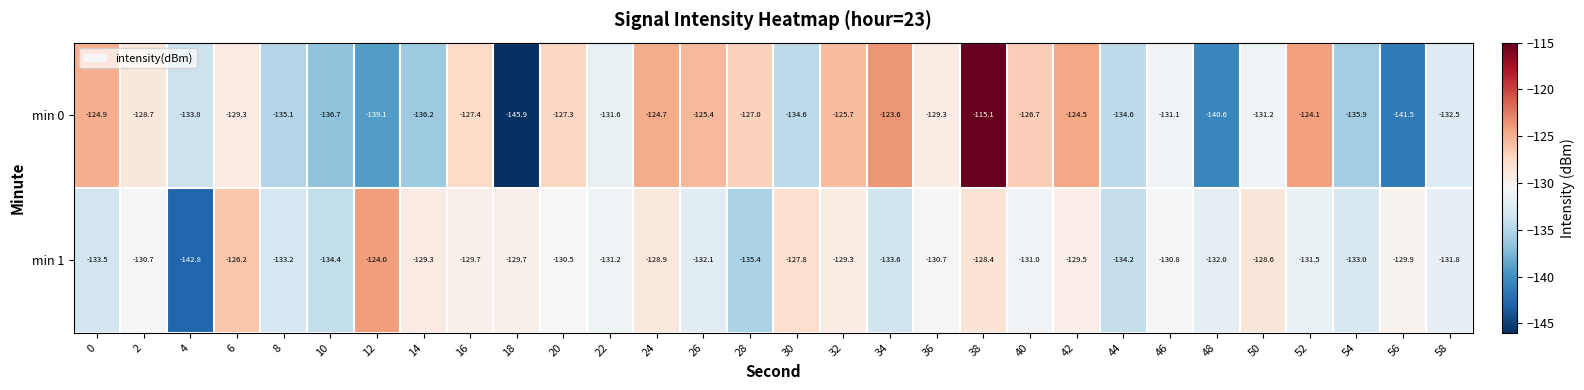

Which series has the widest spread of values?

min 0